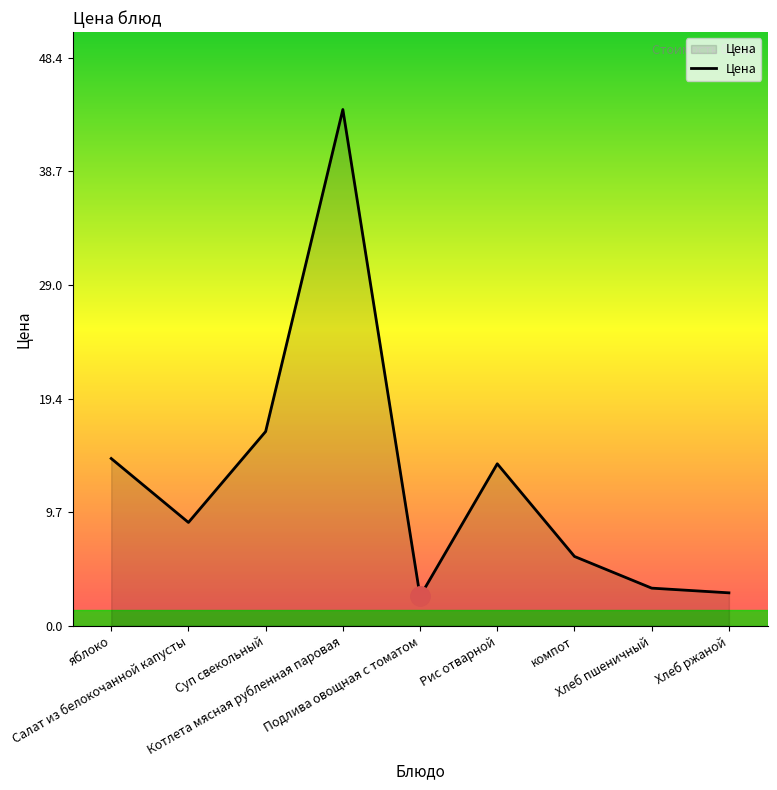

True or false: there are more than 2 points higher than both neighbors.

False